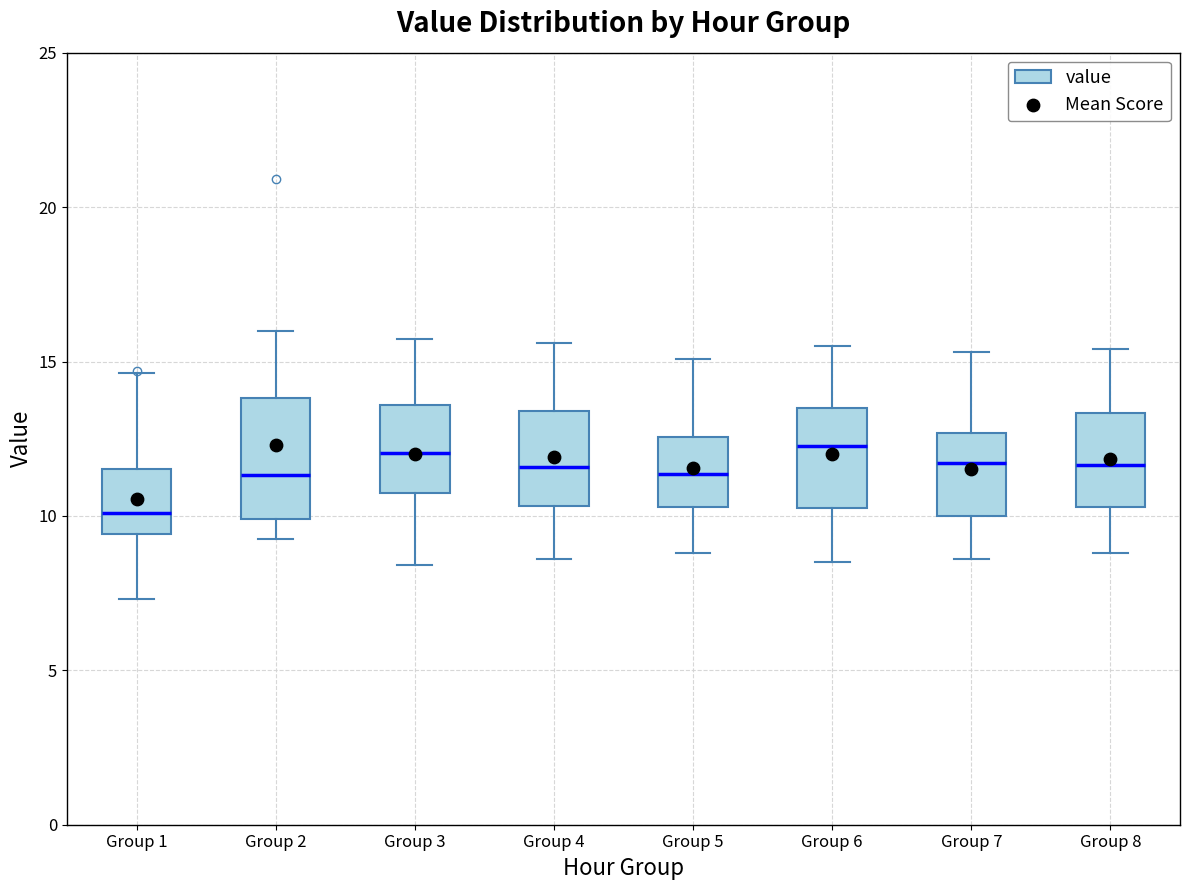

Reading left to right, read every box against the y-axis: the position of its median line, the range the box covers, and the ends of its whiskers. The values are not printed on the chart, so give them approximately, as read against the axis.

Group 1: median 10.0, box 9.5 to 11.5, whiskers 7.5 to 14.5
Group 2: median 11.5, box 10.0 to 14.0, whiskers 9.5 to 16.0
Group 3: median 12.0, box 11.0 to 13.5, whiskers 8.5 to 15.5
Group 4: median 11.5, box 10.5 to 13.5, whiskers 8.5 to 15.5
Group 5: median 11.5, box 10.5 to 12.5, whiskers 9.0 to 15.0
Group 6: median 12.5, box 10.5 to 13.5, whiskers 8.5 to 15.5
Group 7: median 11.5, box 10.0 to 12.5, whiskers 8.5 to 15.5
Group 8: median 11.5, box 10.5 to 13.5, whiskers 9.0 to 15.5